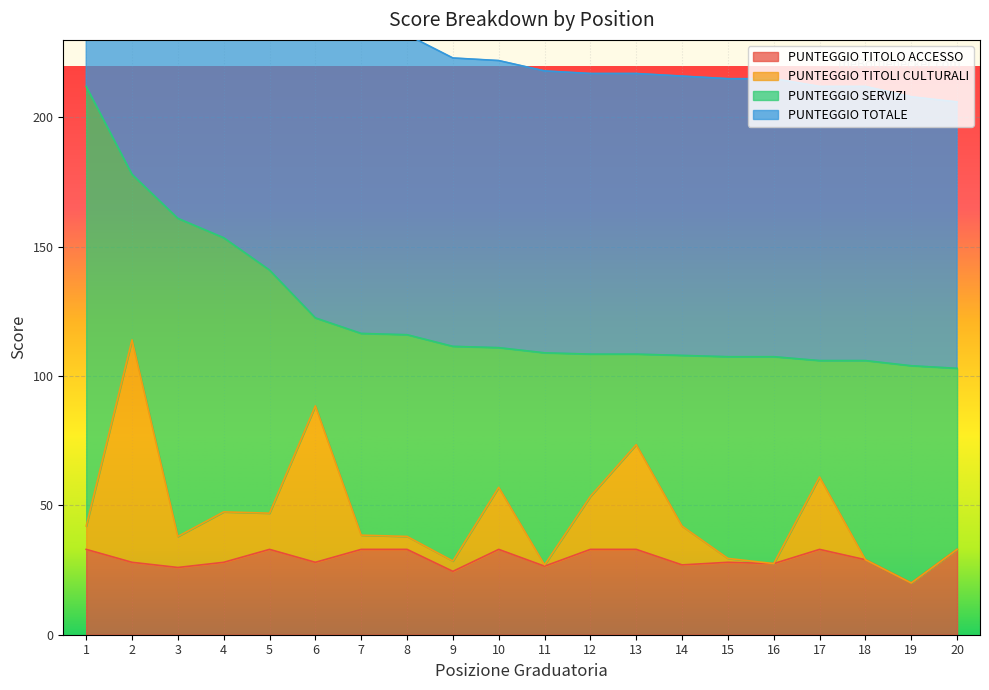

The value of PUNTEGGIO TITOLO ACCESSO at 18 is 42.7. True or false?

False